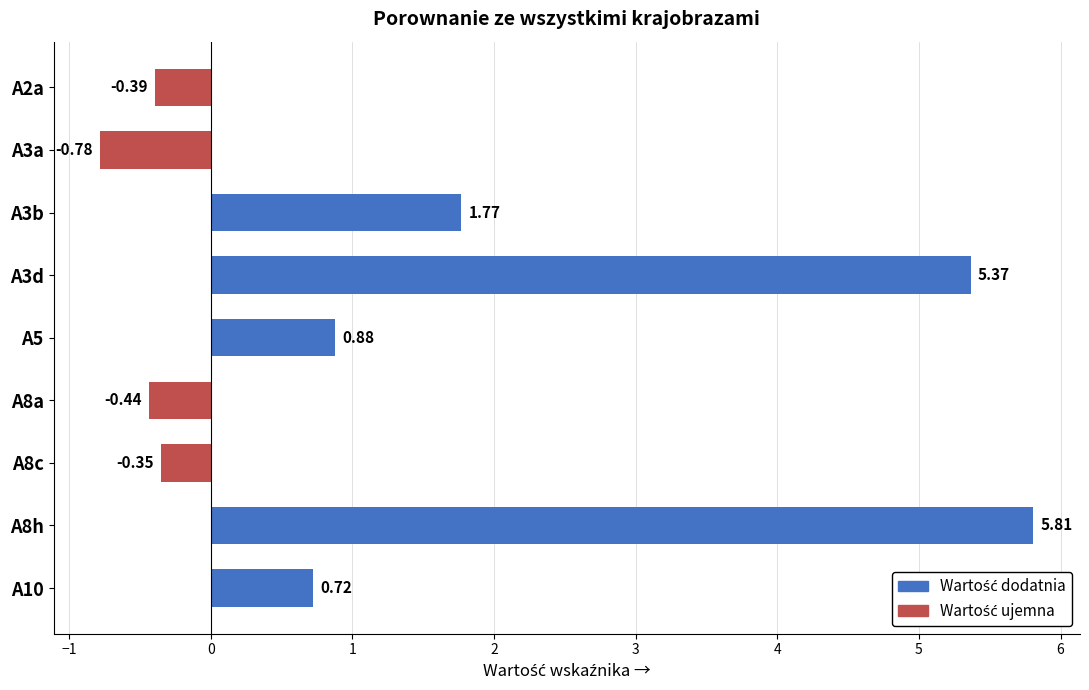

What is the difference between the maximum and minimum values?

6.6